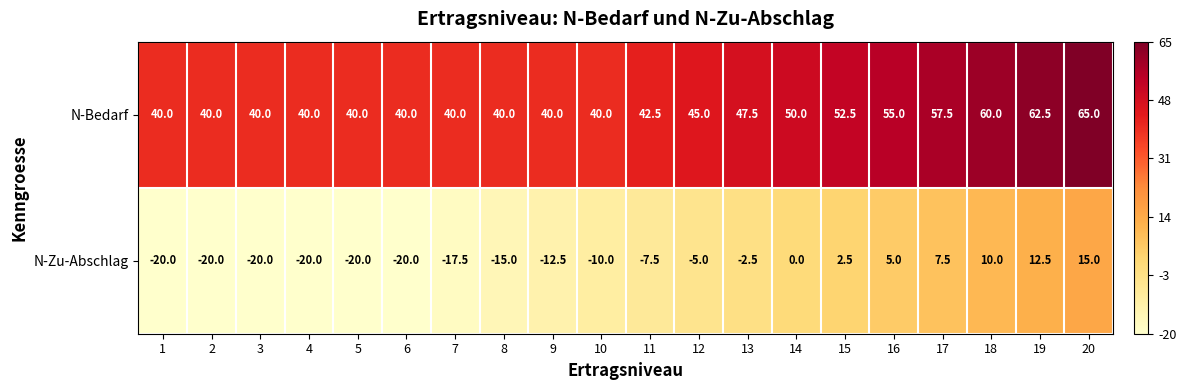

What is the total value across all series at 20?

80.0